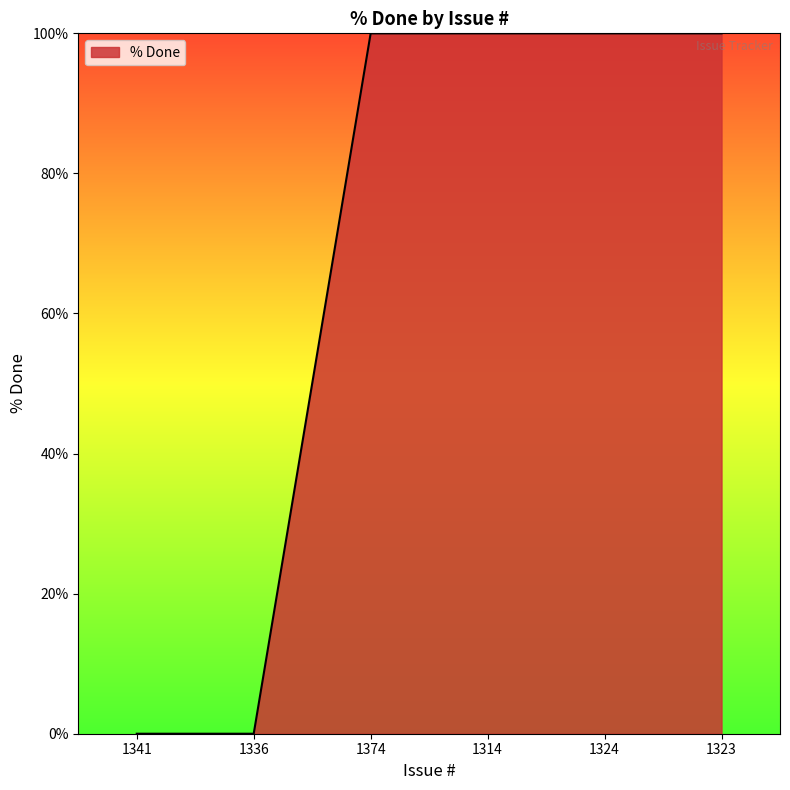

What position from the right is 1341?

6